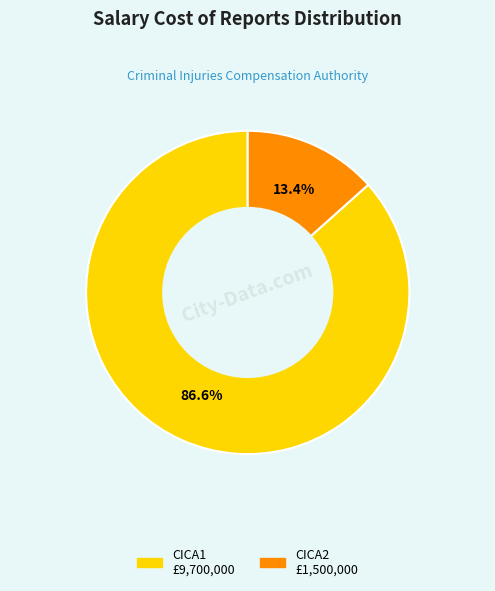

What is the ratio of the value at CICA1 to the value at CICA2?

6.5